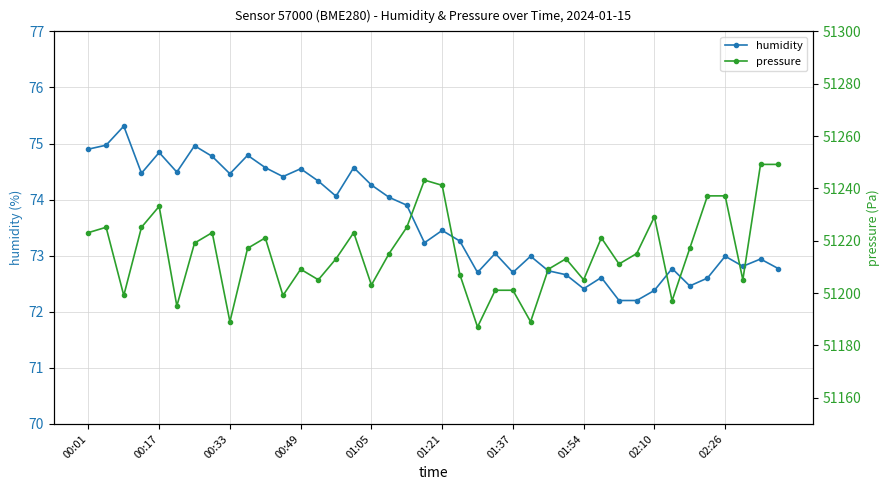

True or false: humidity has more than 0 points higher than both neighbors.

True